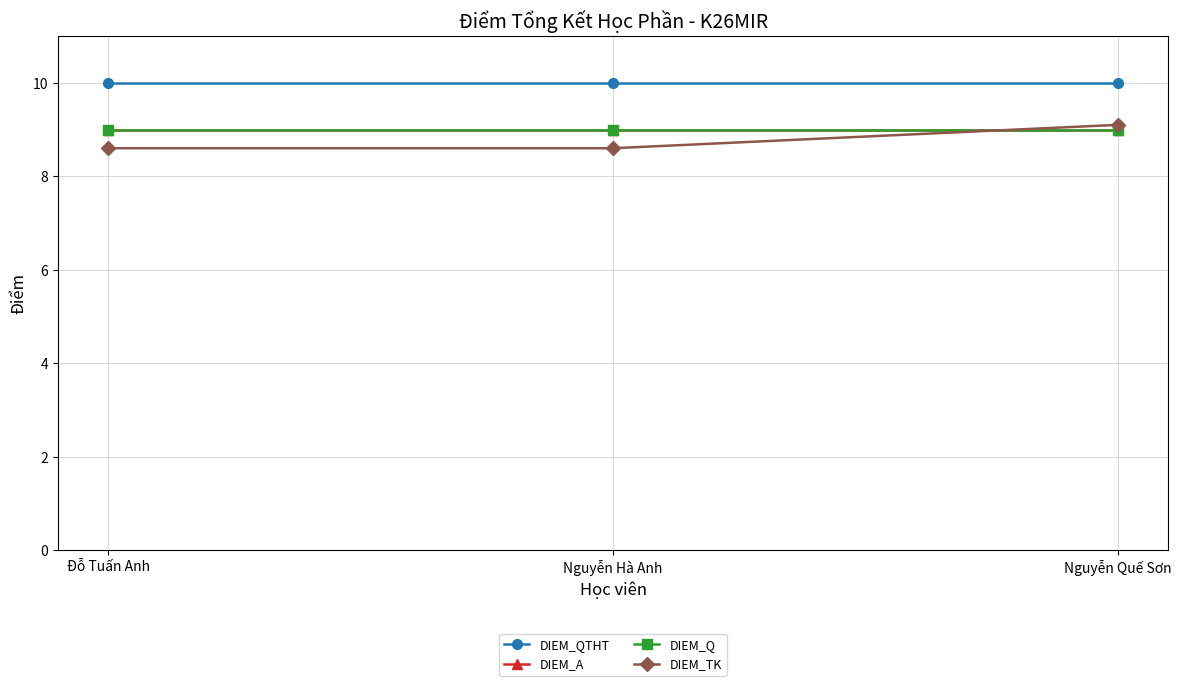

Is the value of DIEM_TK at Nguyễn Hà Anh greater than the value of DIEM_Q at Nguyễn Hà Anh?

No